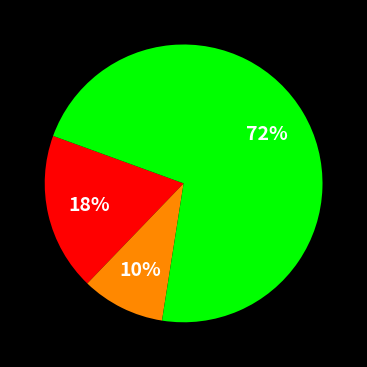

To the nearest percent, what is the difference between the largest and smallest slice percentages?

62%